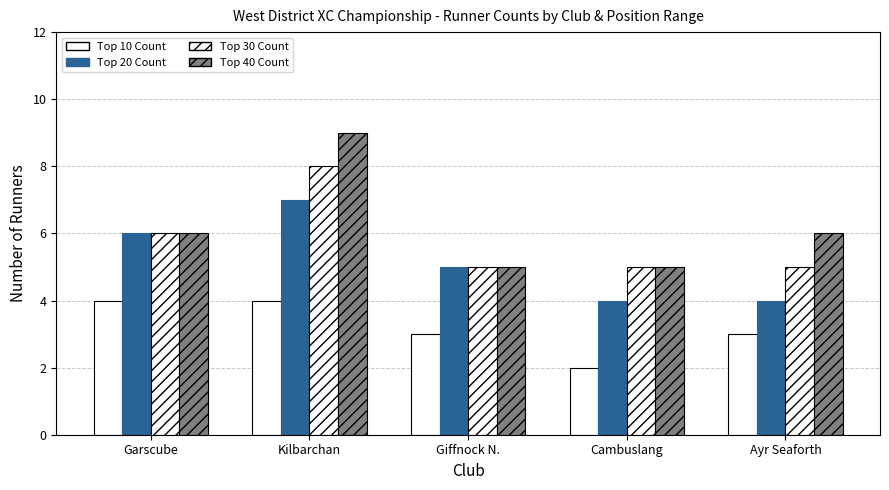

How many distinct data groups are displayed?

4